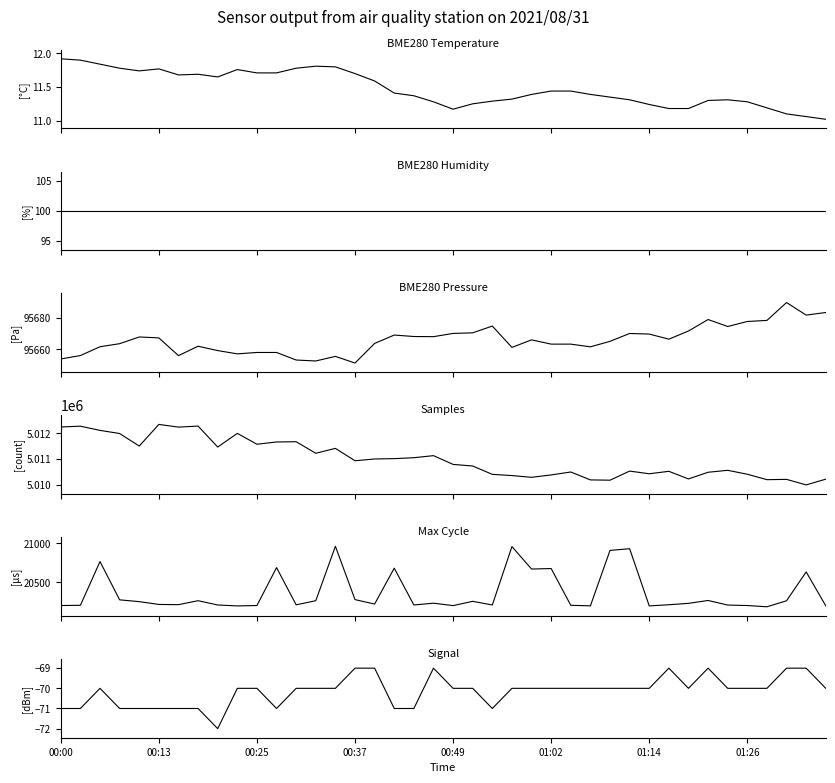

Reading right to left, list all the values displayed in this chart.

BME280_temperature: 11.0	11.1	11.1	11.2	11.3	11.3	11.3	11.2	11.2	11.2	11.3	11.3	11.4	11.4	11.4	11.4	11.3	11.3	11.2	11.2	11.3	11.4	11.4	11.6	11.7	11.8	11.8	11.8	11.7	11.7	11.8	11.7	11.7	11.7	11.8	11.7	11.8	11.8	11.9	11.9
BME280_humidity: 100.0	100.0	100.0	100.0	100.0	100.0	100.0	100.0	100.0	100.0	100.0	100.0	100.0	100.0	100.0	100.0	100.0	100.0	100.0	100.0	100.0	100.0	100.0	100.0	100.0	100.0	100.0	100.0	100.0	100.0	100.0	100.0	100.0	100.0	100.0	100.0	100.0	100.0	100.0	100.0
BME280_pressure: 95683.4	95681.8	95689.8	95678.4	95677.7	95674.5	95678.9	95671.6	95666.4	95669.7	95670.1	95665.1	95661.6	95663.3	95663.3	95666.0	95661.2	95674.8	95670.5	95670.1	95668.0	95668.1	95669.1	95663.7	95651.2	95655.5	95652.6	95653.2	95658.0	95658.0	95657.1	95659.2	95661.9	95656.0	95667.2	95667.8	95663.6	95661.6	95656.0	95653.8
Samples: 5010213.0	5009989.0	5010205.0	5010193.0	5010406.0	5010559.0	5010483.0	5010222.0	5010520.0	5010424.0	5010529.0	5010173.0	5010184.0	5010493.0	5010379.0	5010285.0	5010354.0	5010401.0	5010727.0	5010790.0	5011132.0	5011051.0	5011015.0	5011002.0	5010932.0	5011416.0	5011224.0	5011676.0	5011666.0	5011578.0	5012002.0	5011468.0	5012287.0	5012247.0	5012352.0	5011507.0	5011997.0	5012119.0	5012283.0	5012252.0
Max_cycle: 20199.0	20635.0	20264.0	20187.0	20203.0	20209.0	20268.0	20231.0	20213.0	20198.0	20933.0	20911.0	20199.0	20206.0	20678.0	20672.0	20960.0	20210.0	20257.0	20202.0	20233.0	20210.0	20683.0	20222.0	20279.0	20964.0	20265.0	20212.0	20690.0	20203.0	20198.0	20210.0	20265.0	20214.0	20217.0	20253.0	20276.0	20768.0	20206.0	20203.0
Signal: -70.0	-69.0	-69.0	-70.0	-70.0	-70.0	-69.0	-70.0	-69.0	-70.0	-70.0	-70.0	-70.0	-70.0	-70.0	-70.0	-70.0	-71.0	-70.0	-70.0	-69.0	-71.0	-71.0	-69.0	-69.0	-70.0	-70.0	-70.0	-71.0	-70.0	-70.0	-72.0	-71.0	-71.0	-71.0	-71.0	-71.0	-70.0	-71.0	-71.0